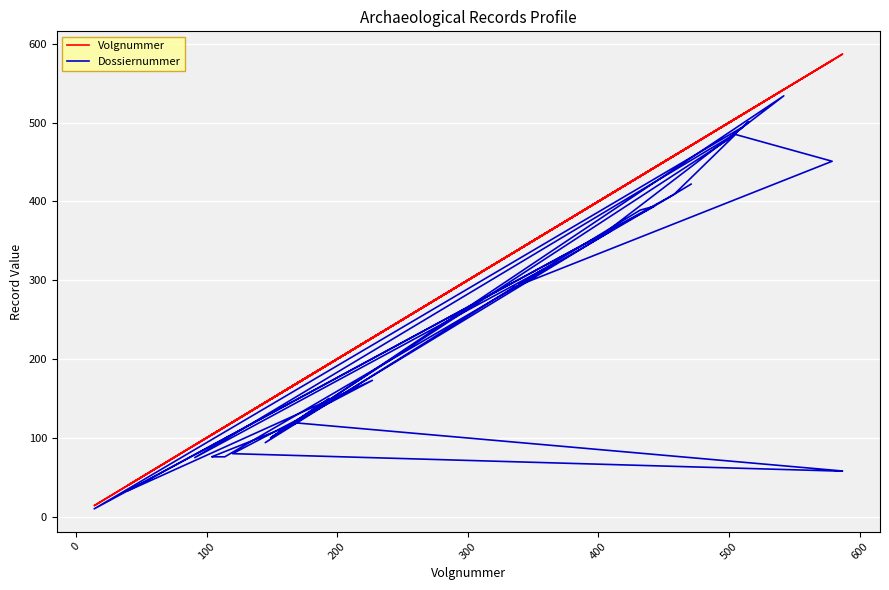

Between 19 and 29, which series saw the biggest shift?

Volgnummer